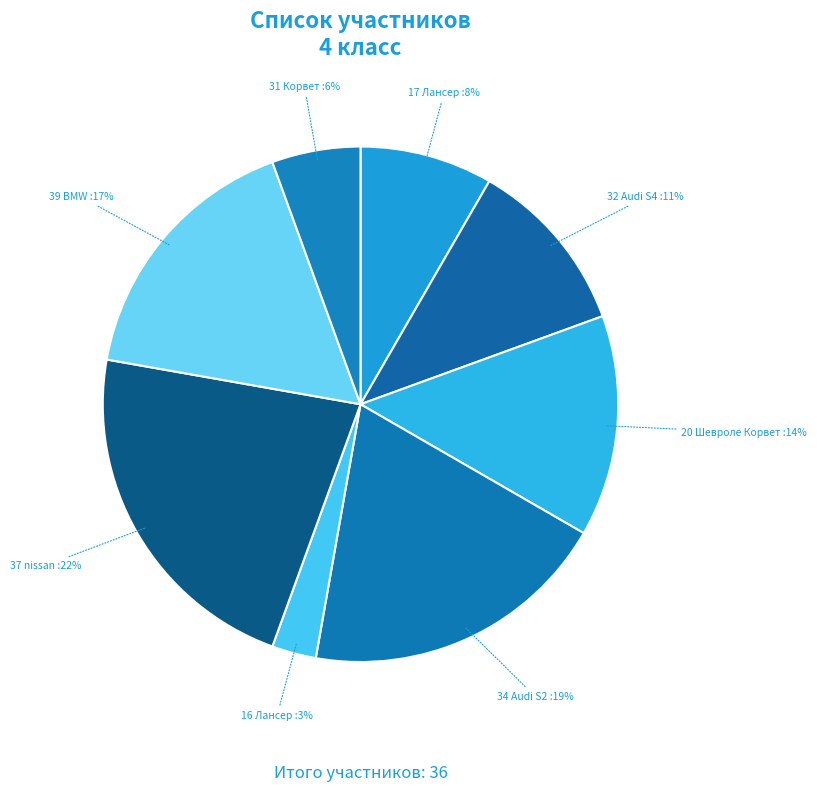

Do 32 Audi S4 and 17 Лансер together represent more than half of the pie?

No